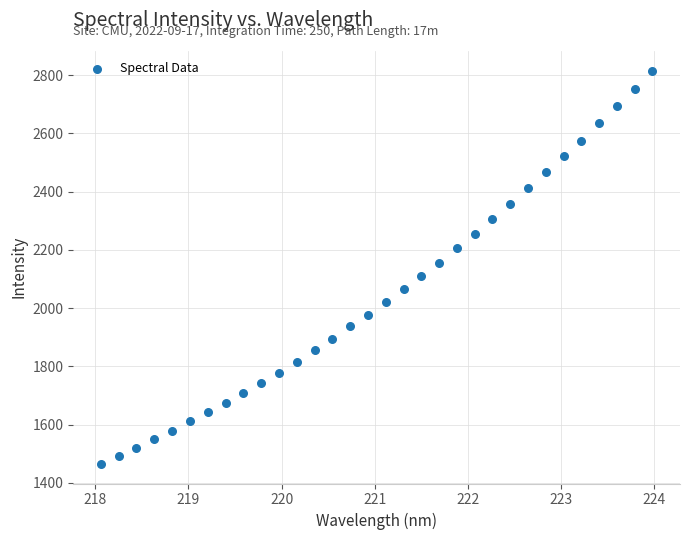

What is the range of Y values (max minus min)?

1350.8